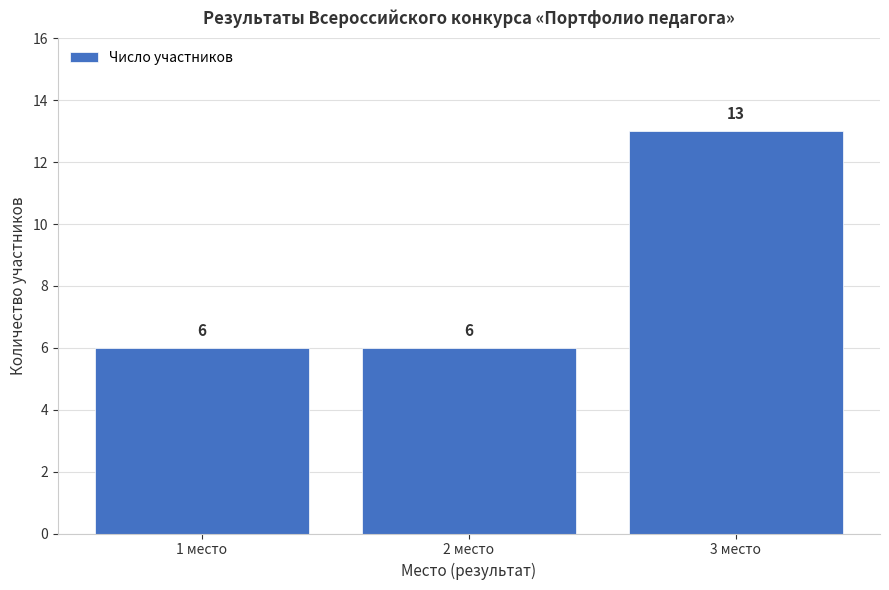

Reading right to left, transcribe all the data shown in this chart.

13	6	6